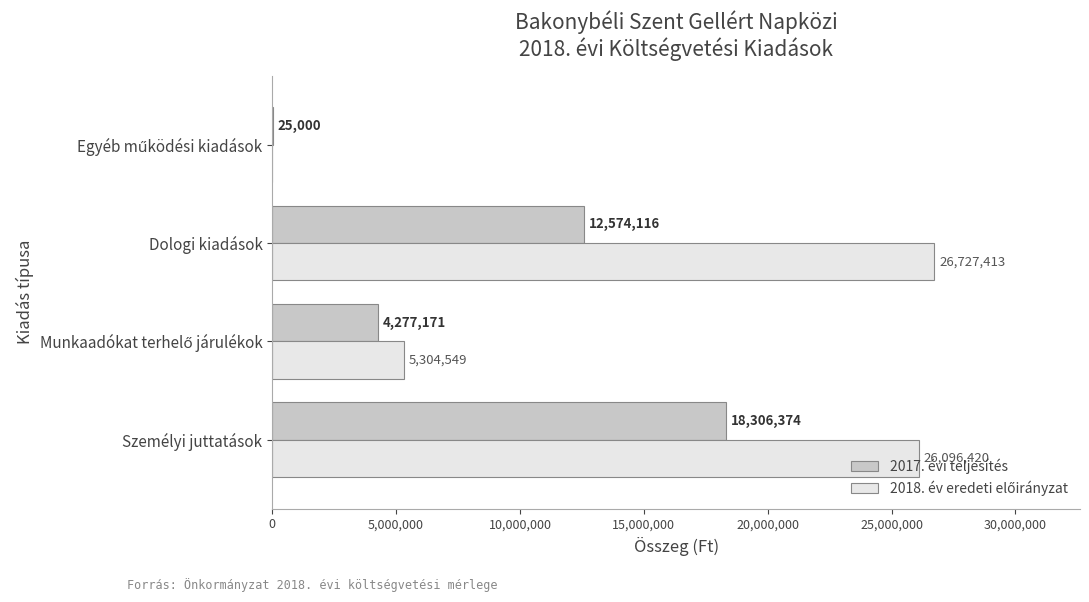

At which category is the sum across all series the highest?

Személyi juttatások